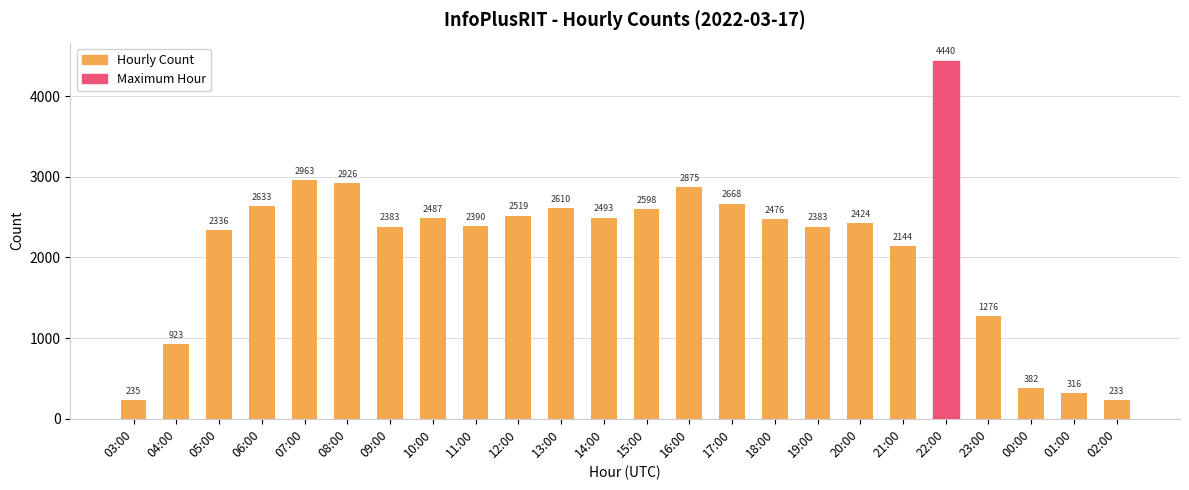

Between 03:00 and 20:00, which is larger?

20:00